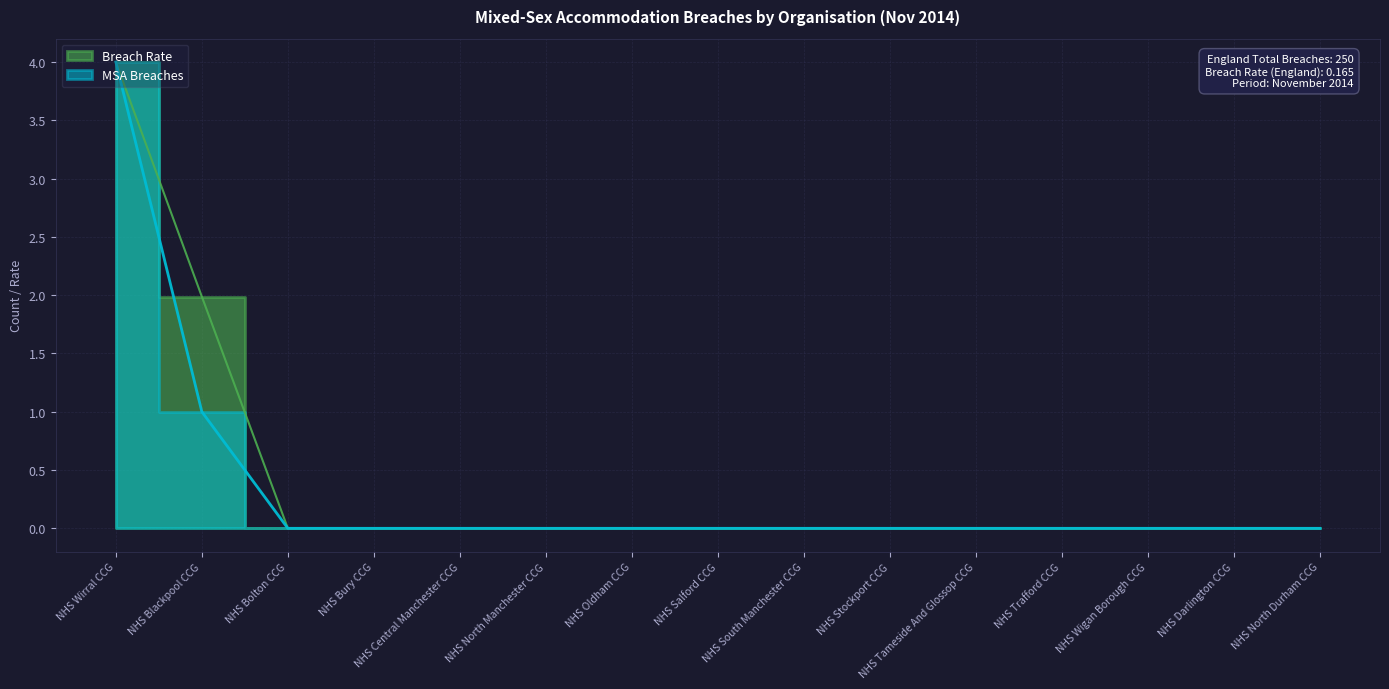

What is the greatest value displayed?

4.0